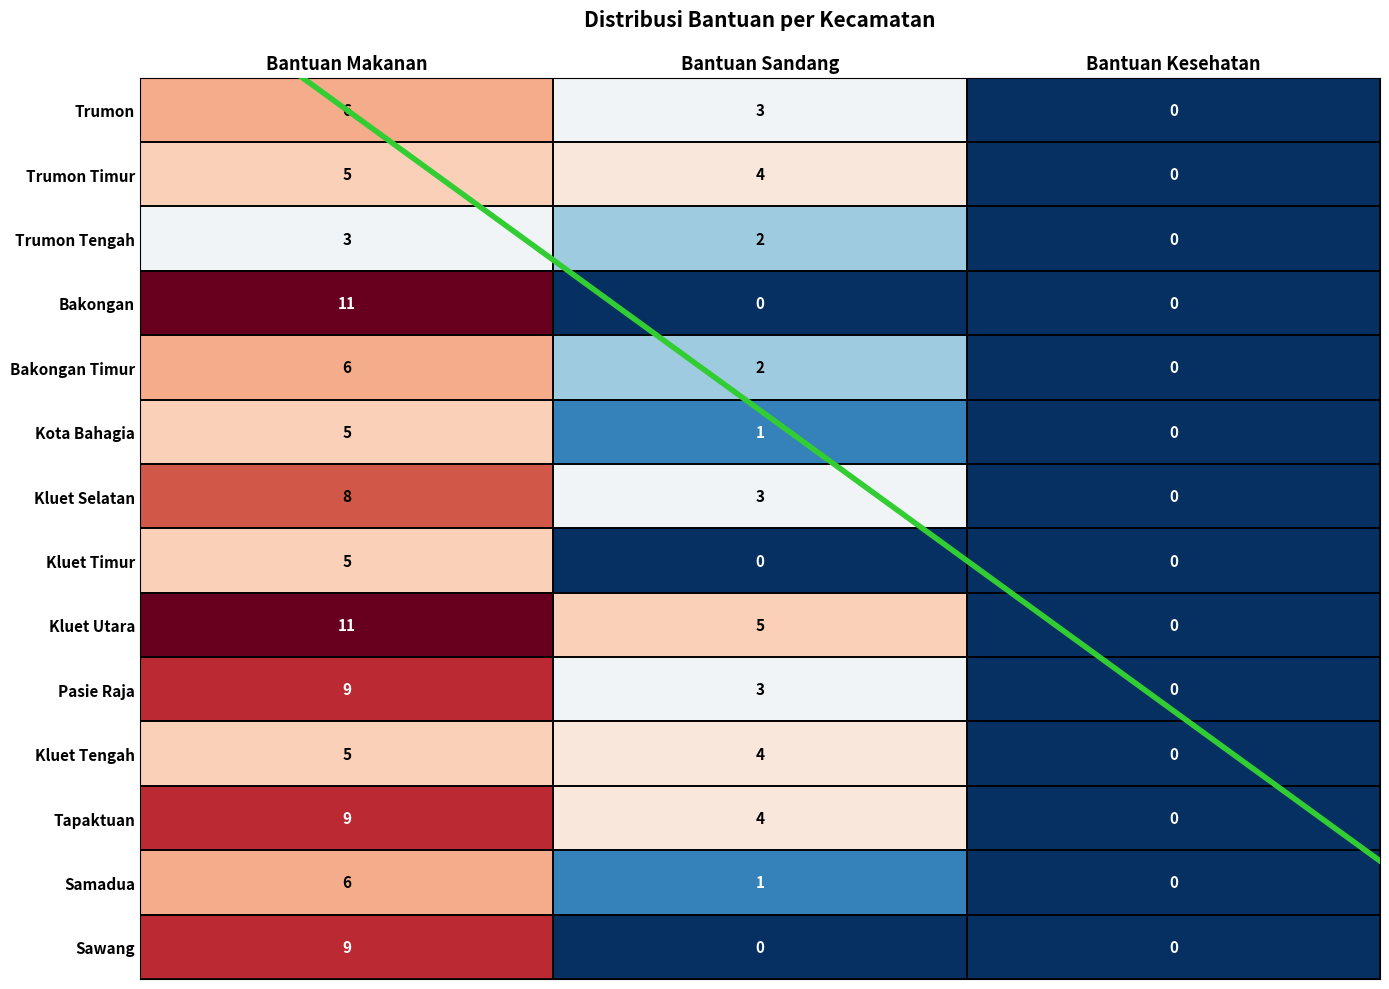

Count the Bakongan Timur values in the range 0 to 6.

3